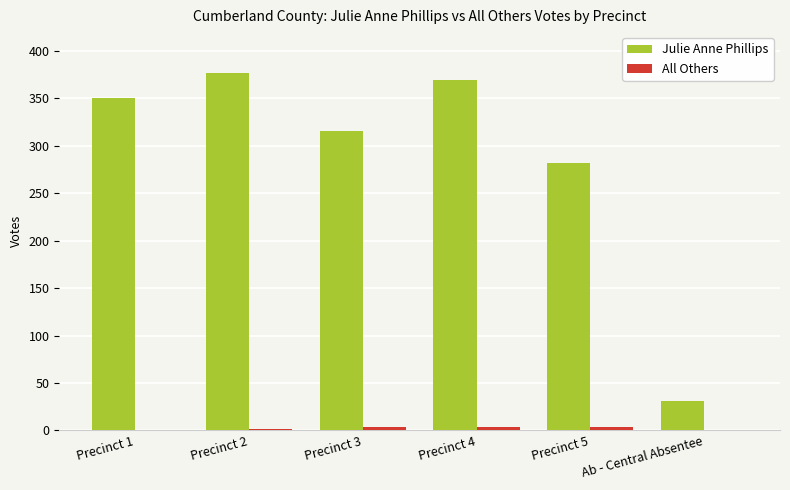

Between Precinct 4 and Ab - Central Absentee, which series saw the biggest shift?

Julie Anne Phillips